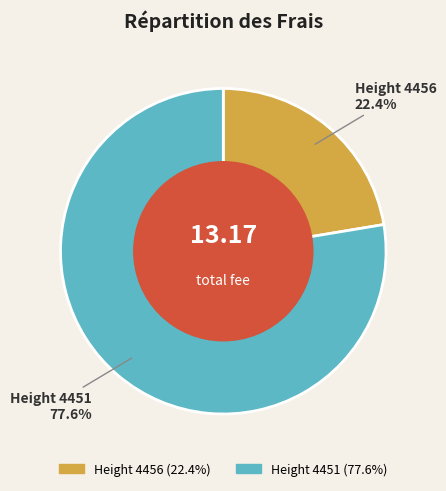

Which slice represents more than half of the pie?

Height 4451